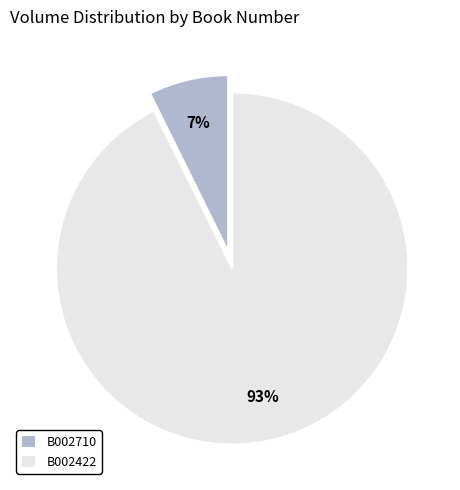

To the nearest percent, what is the combined percentage of B002710 and B002422?

100%